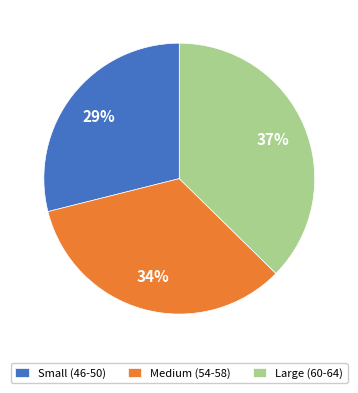

How many slices are in this pie chart?

3